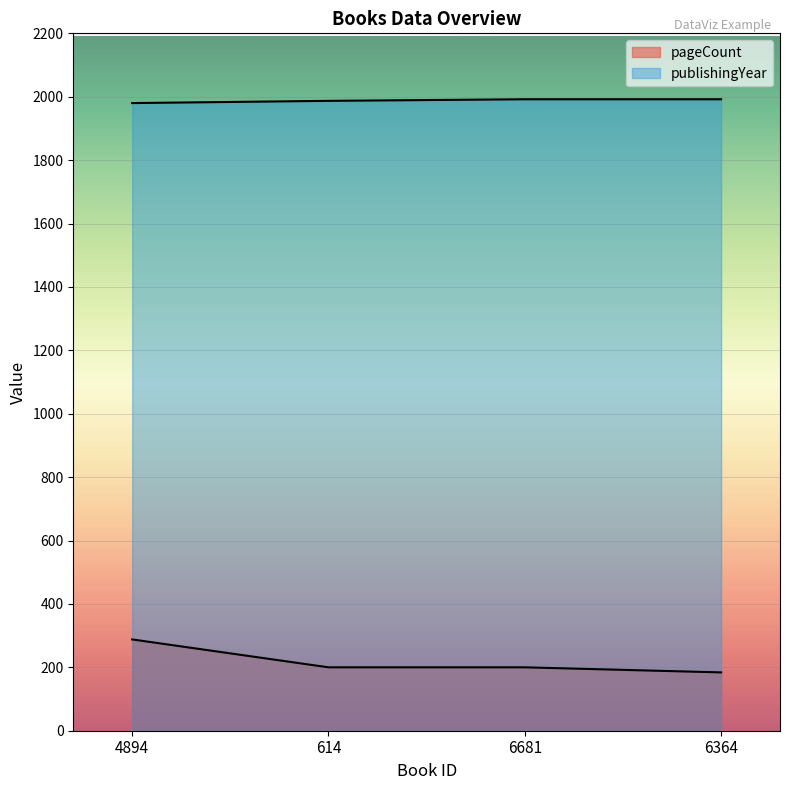

Is the value of publishingYear at 614 greater than the value of pageCount at 4894?

Yes